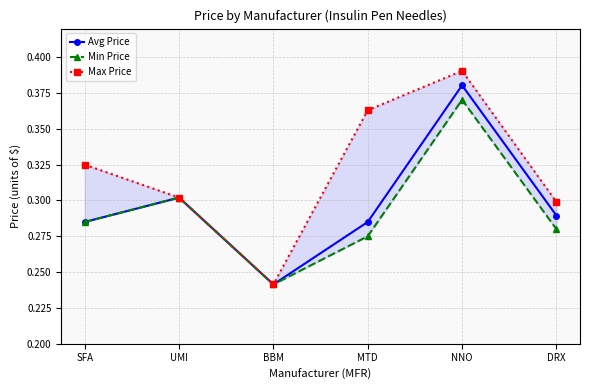

Rank the categories by Min Price value from highest to lowest.

NNO, UMI, SFA, DRX, MTD, BBM